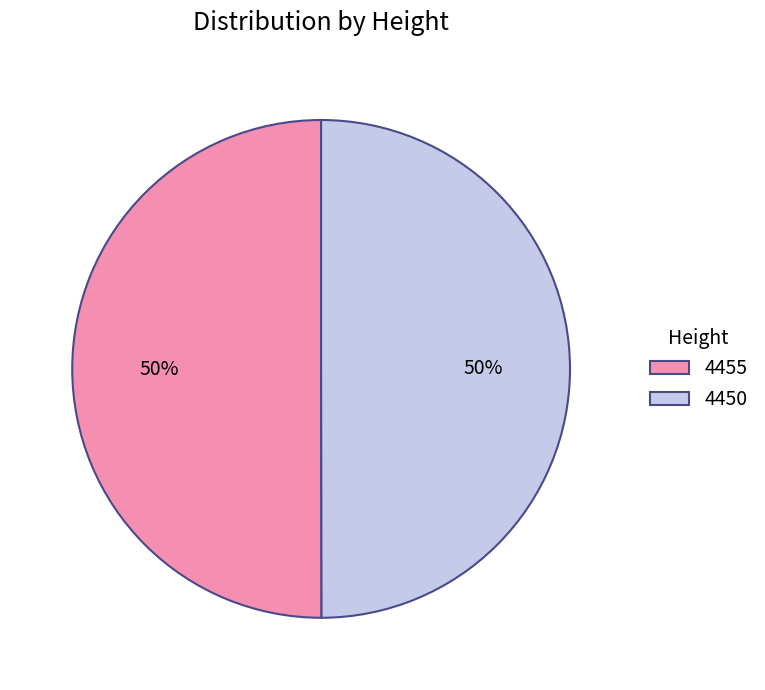

Approximately how many times larger is the value at 4450 compared to 4455?

1.0